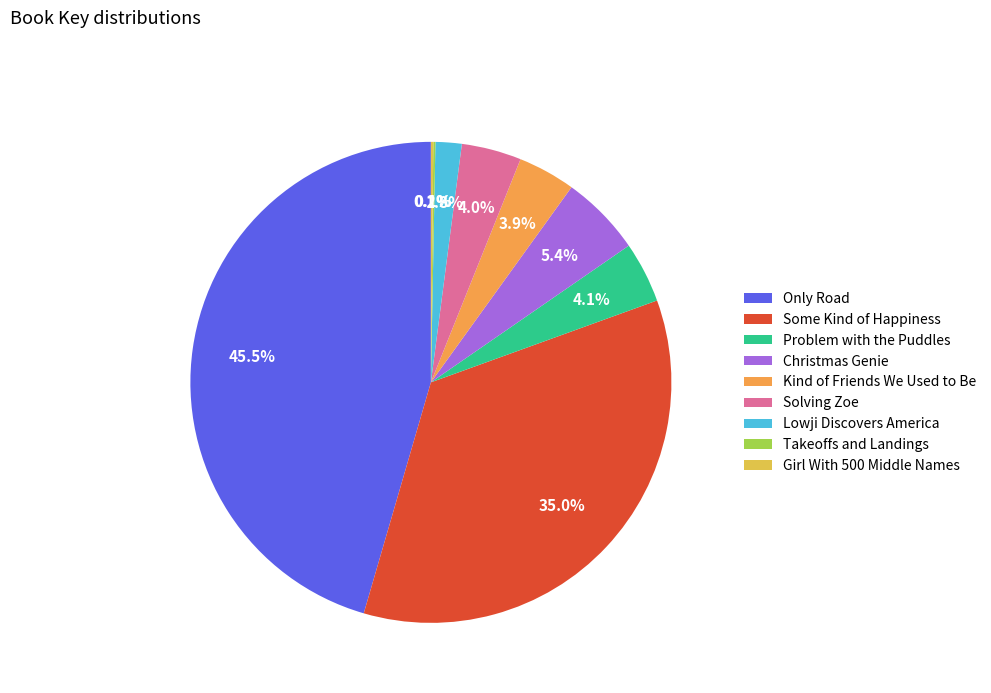

Which category has the biggest portion of the pie?

Only Road